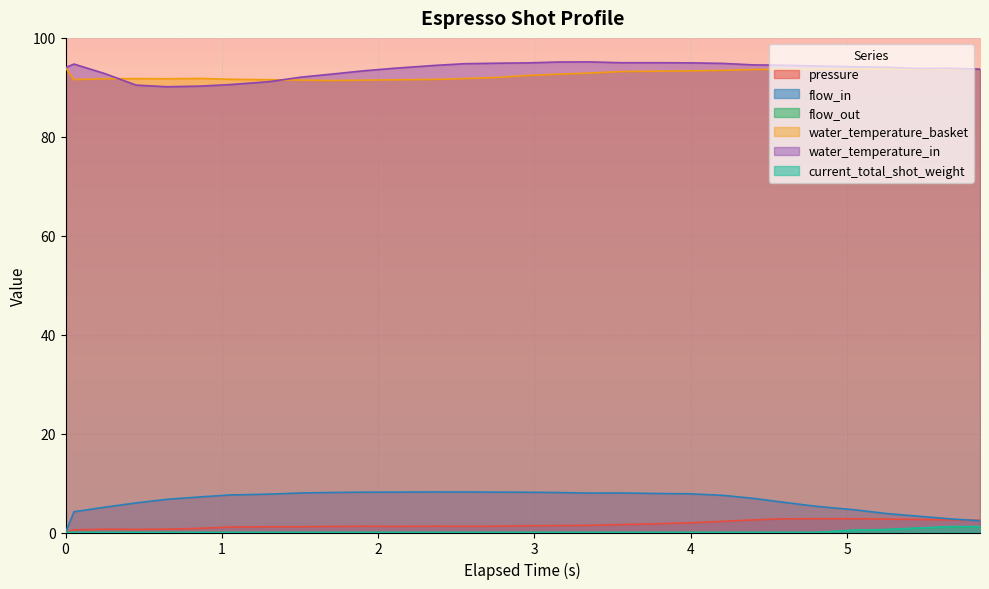

The water_temperature_basket series shows 91.8 at 2.551. True or false?

True